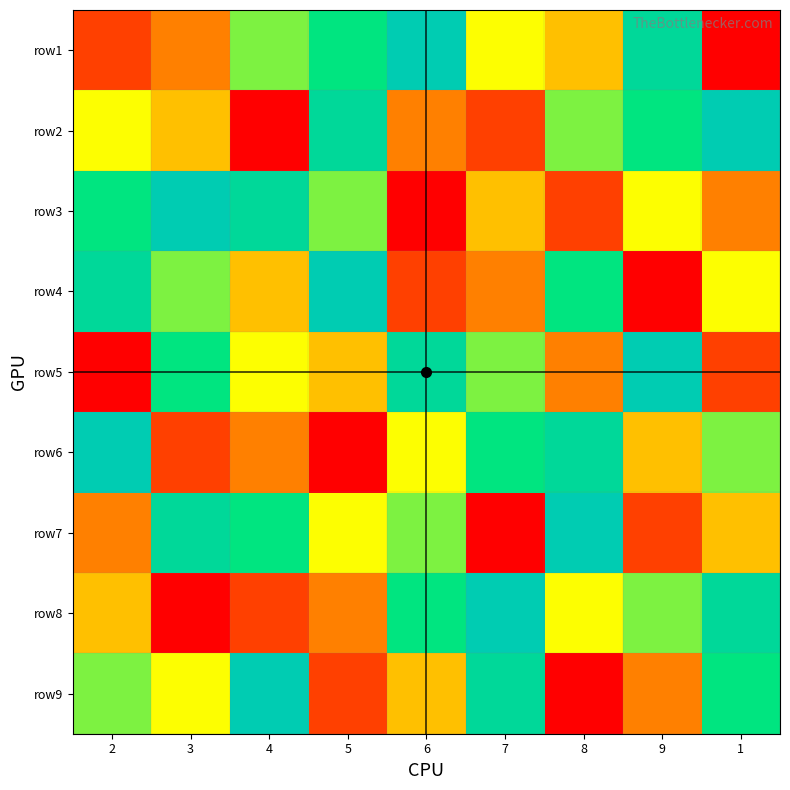

What is the maximum value shown in the chart?

9